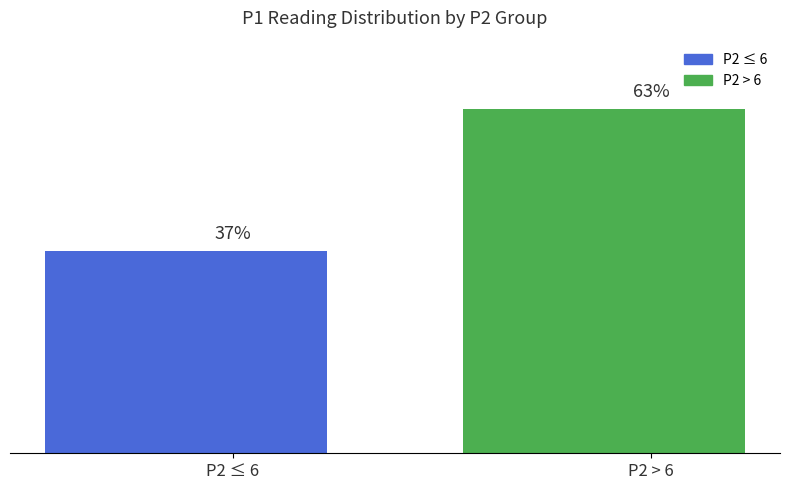

Which label corresponds to the smallest value in the chart?

P2 ≤ 6